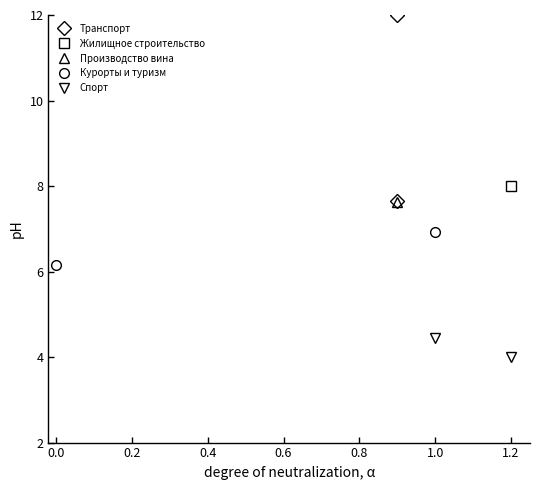

True or false: Транспорт has a value of 20.6 at 0.2.

False